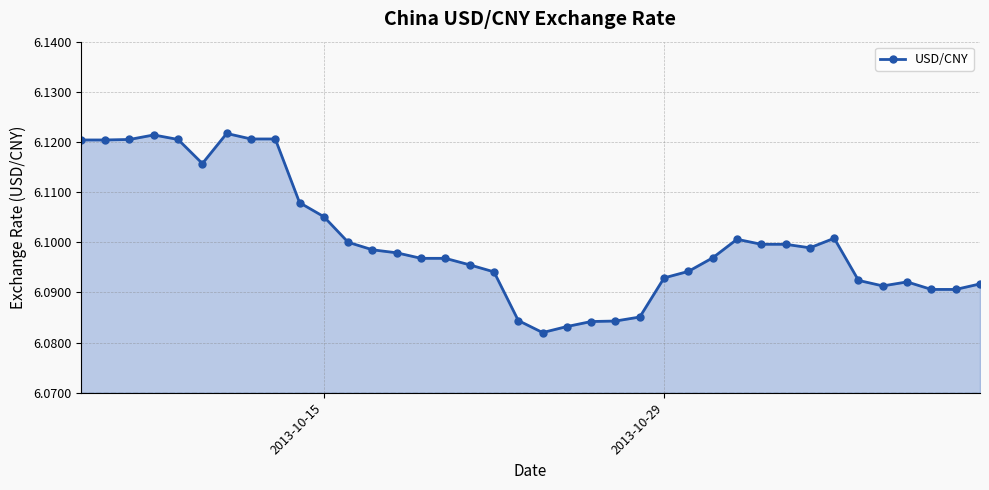

How many values are between 6 and 7?

38